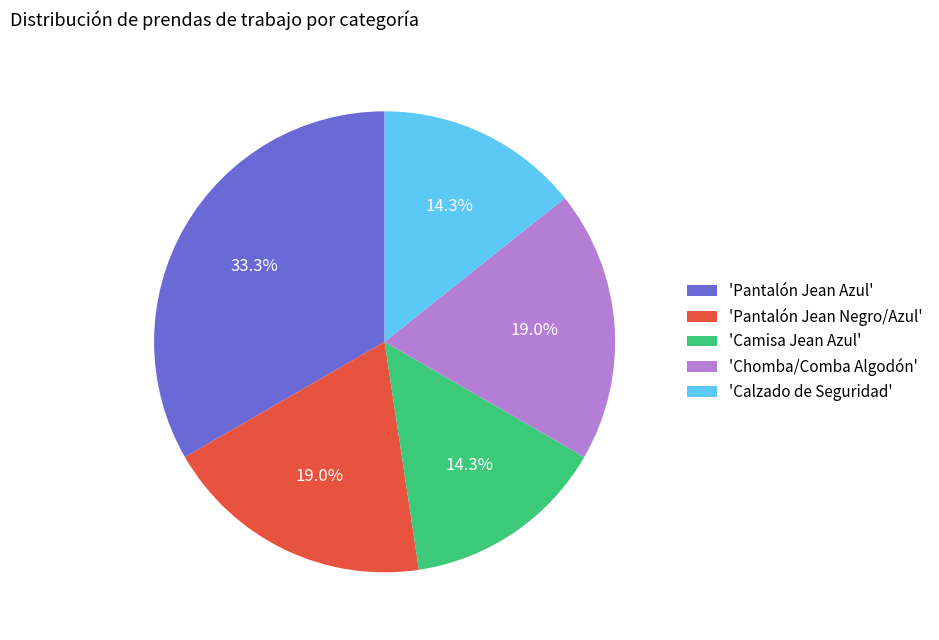

What portion of the pie excludes 'Camisa Jean Azul'?

85.7%